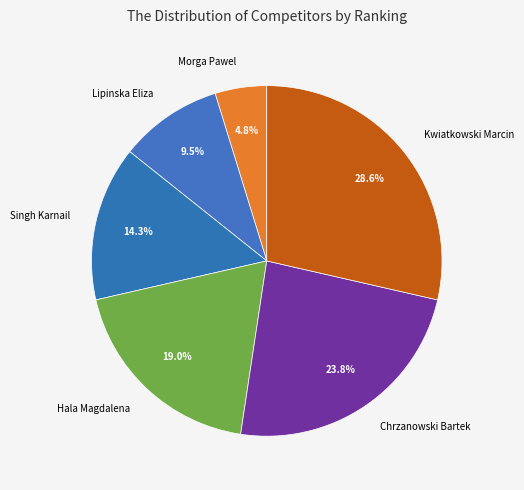

What is the smallest slice in the pie chart?

Morga Pawel